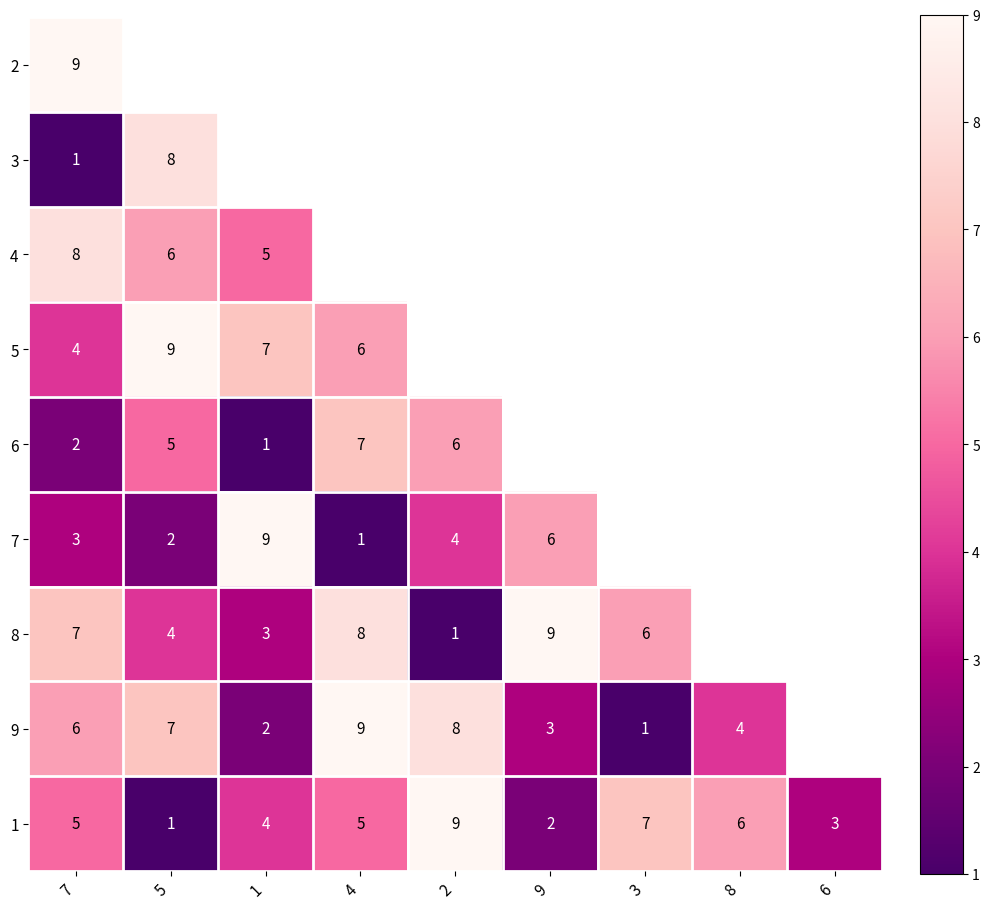

The 1 series shows 5 at 4. True or false?

True